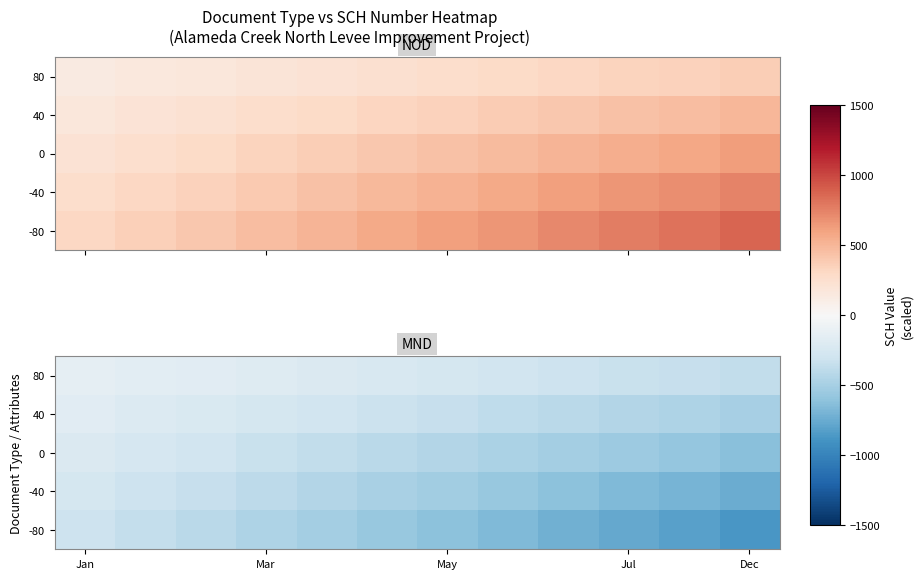

At which category is the sum across all series the highest?

Jan